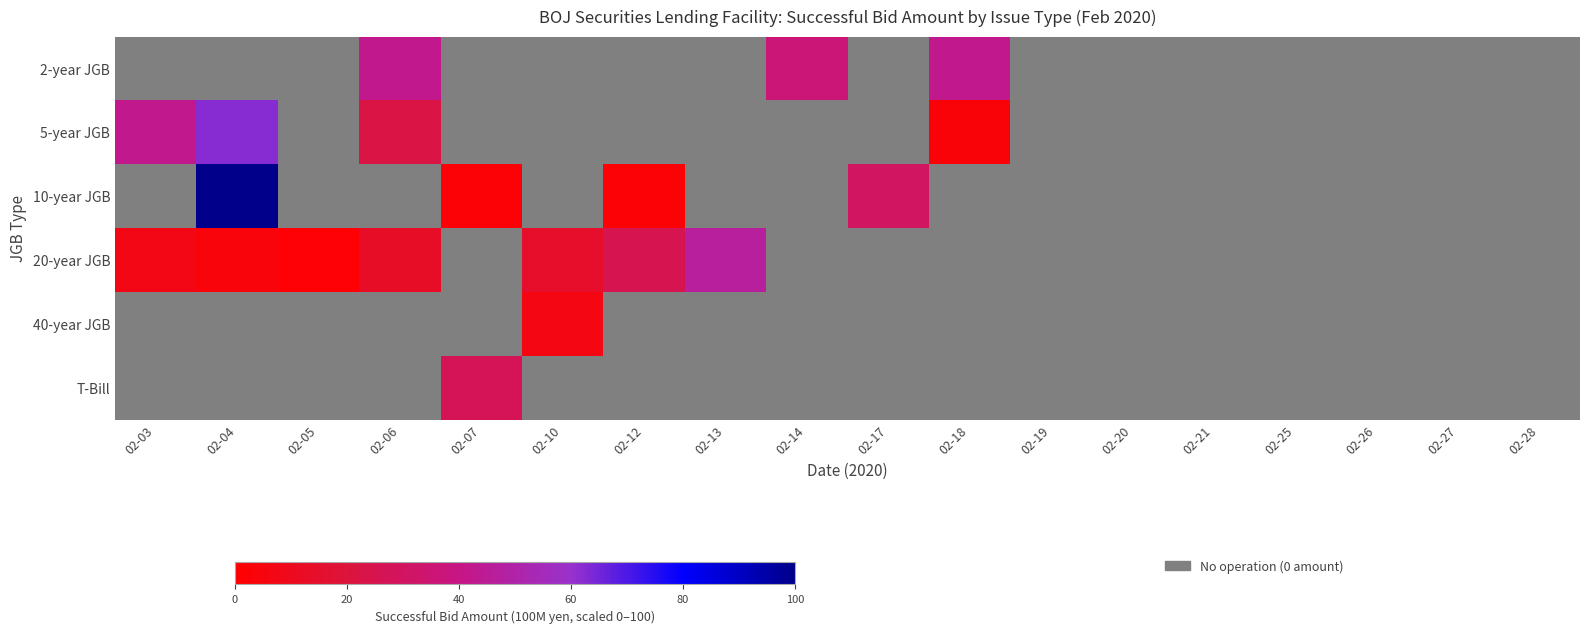

Where is 5-year JGB nearest to the value 31?

02-06